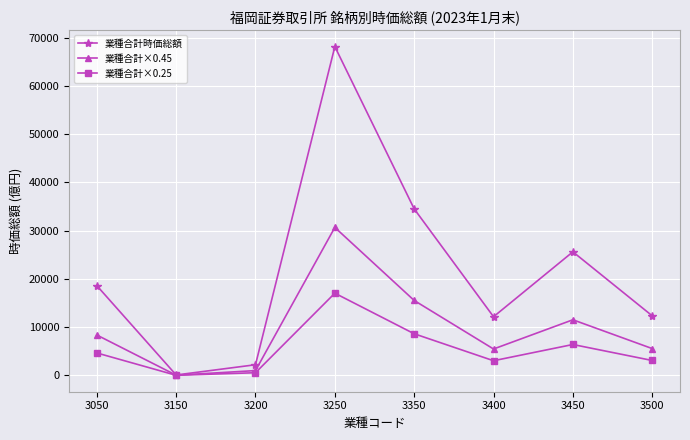

Which series has the largest range (max minus min)?

業種合計時価総額